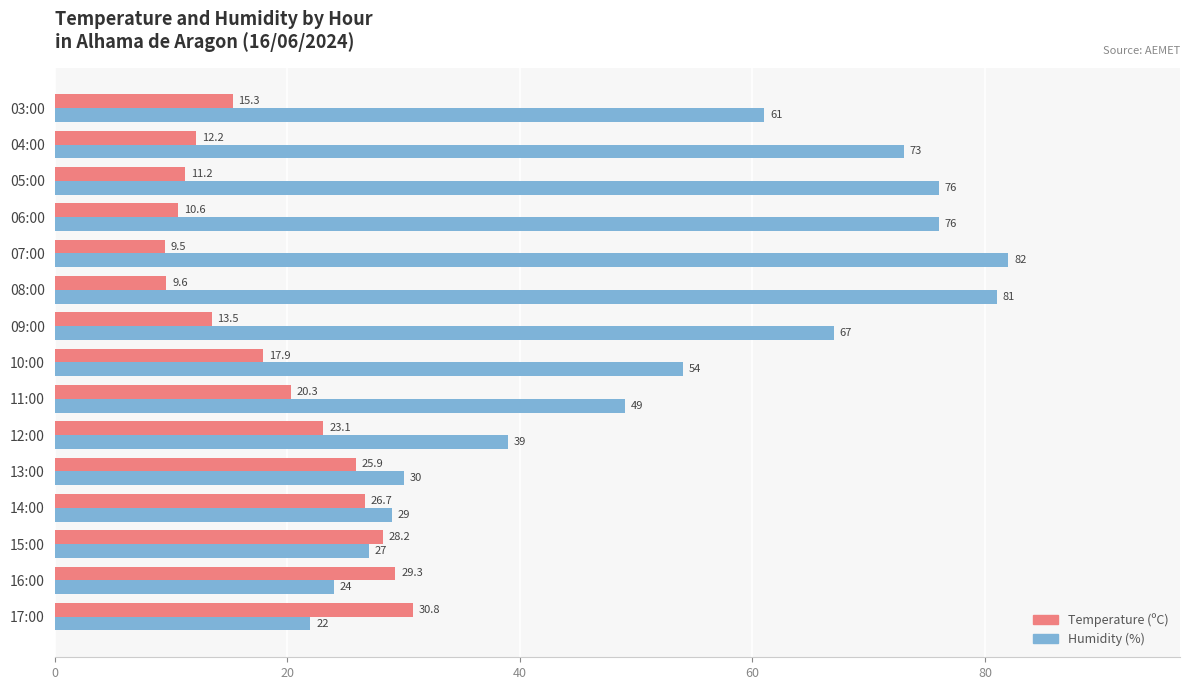

How many data points does each series have?

15